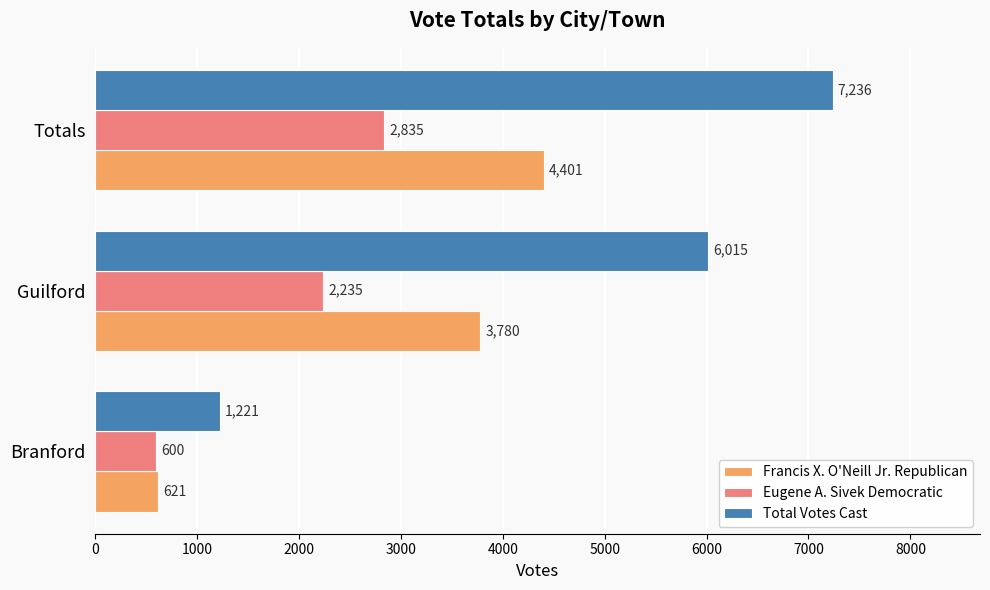

Which series changed the most between Branford and Guilford?

Total Votes Cast